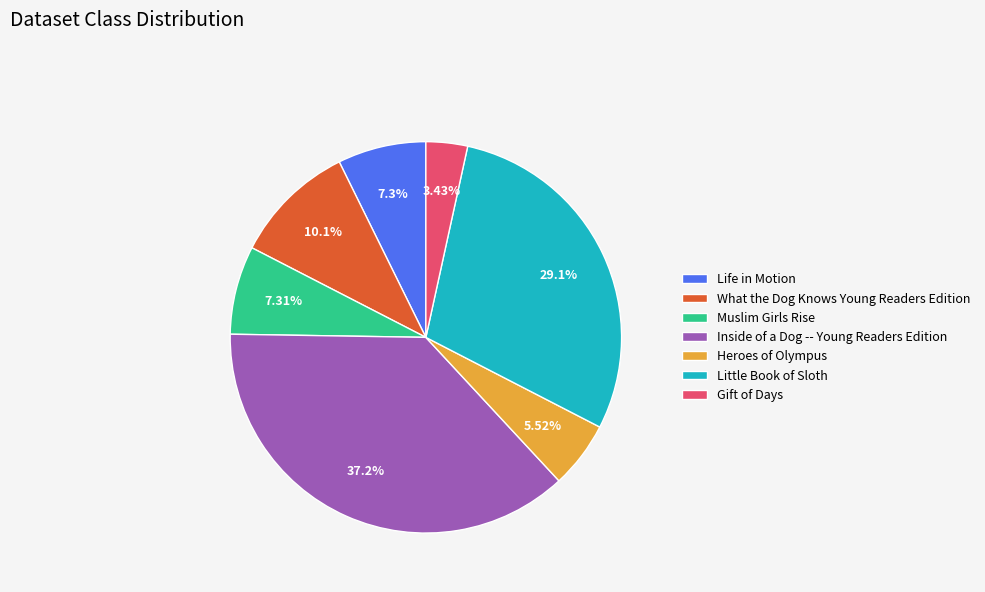

Is the sum of What the Dog Knows Young Readers Edition and Little Book of Sloth greater than half?

No